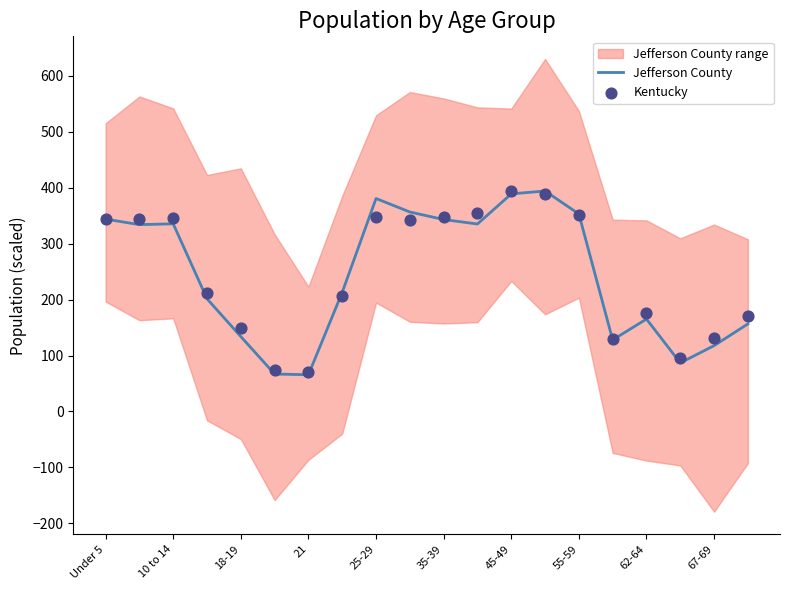

Which series contains the highest Y value?

Jefferson County